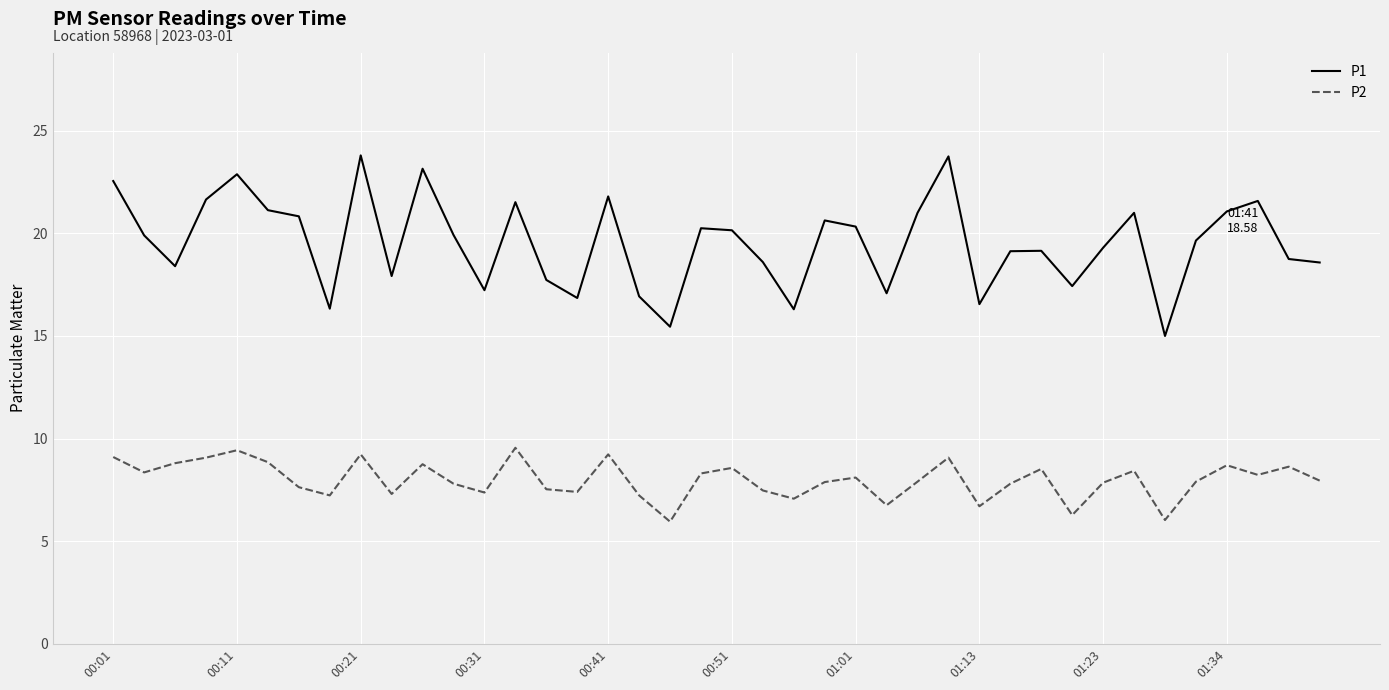

What is the difference between the maximum and minimum values in the P1 series?

8.8